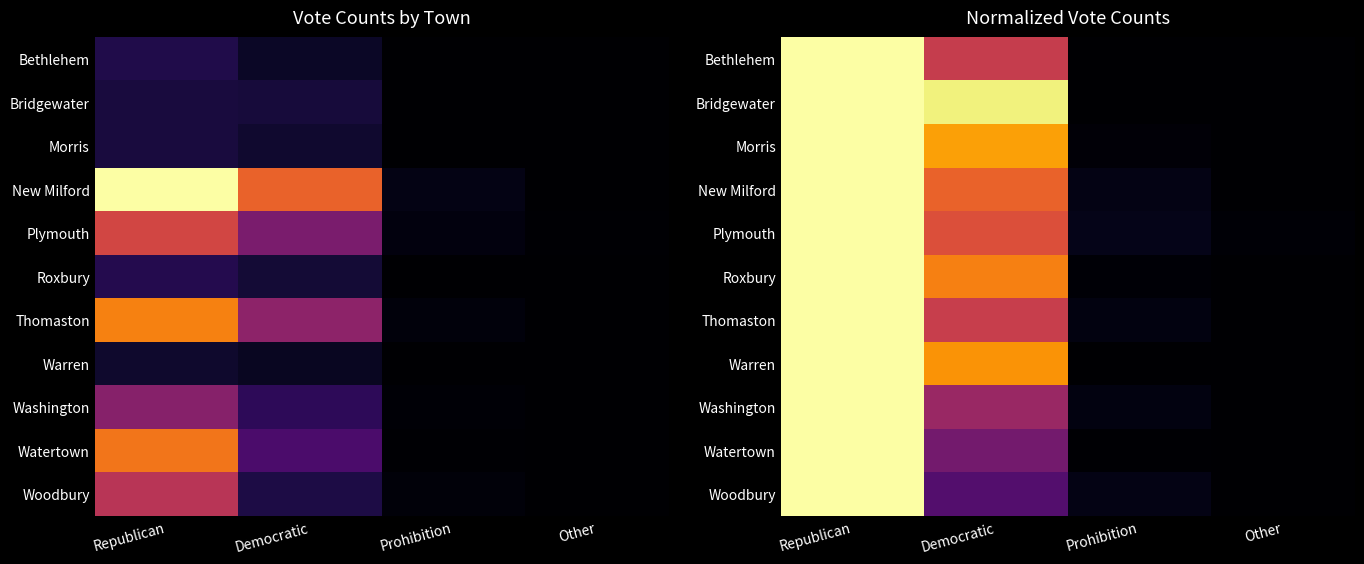

At which label does Roxbury reach its minimum?

Other